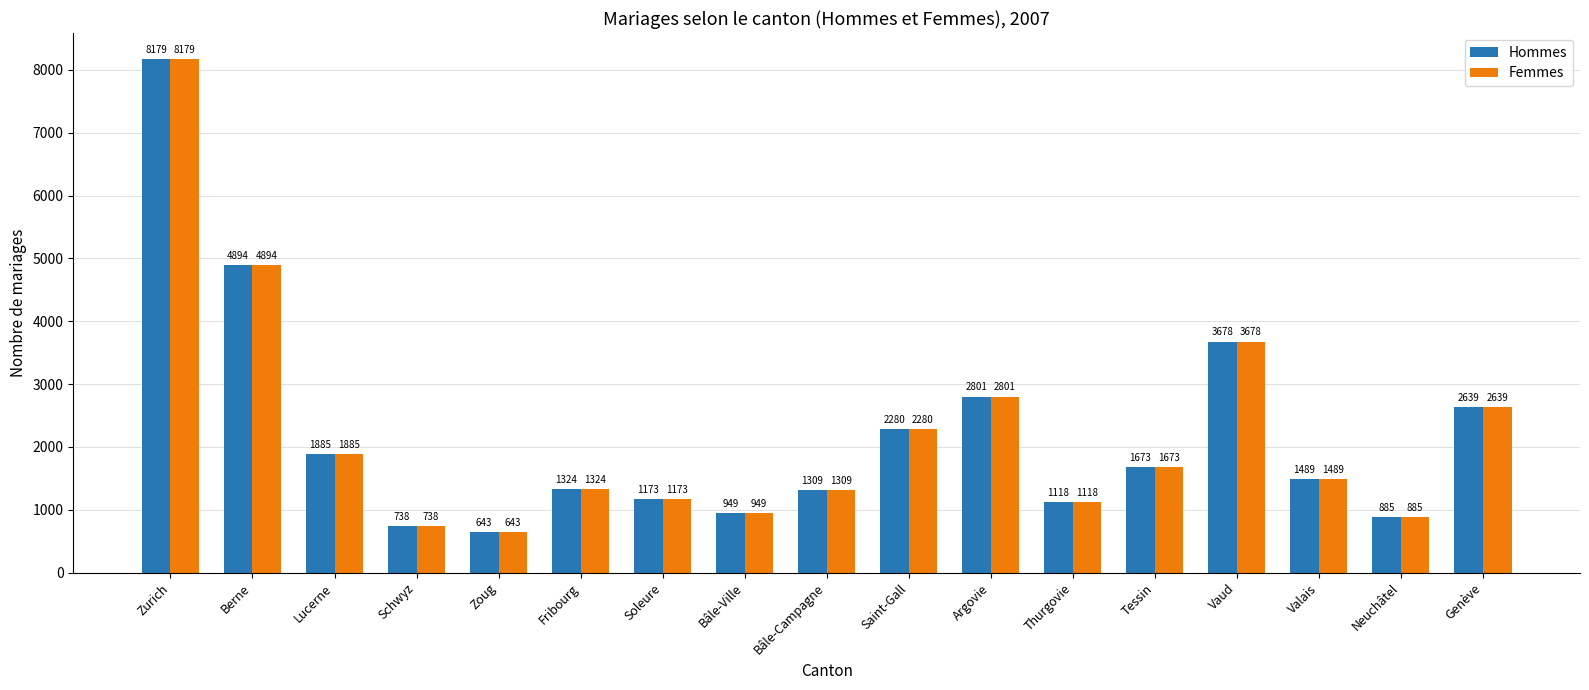

What is the greatest value displayed?

8179